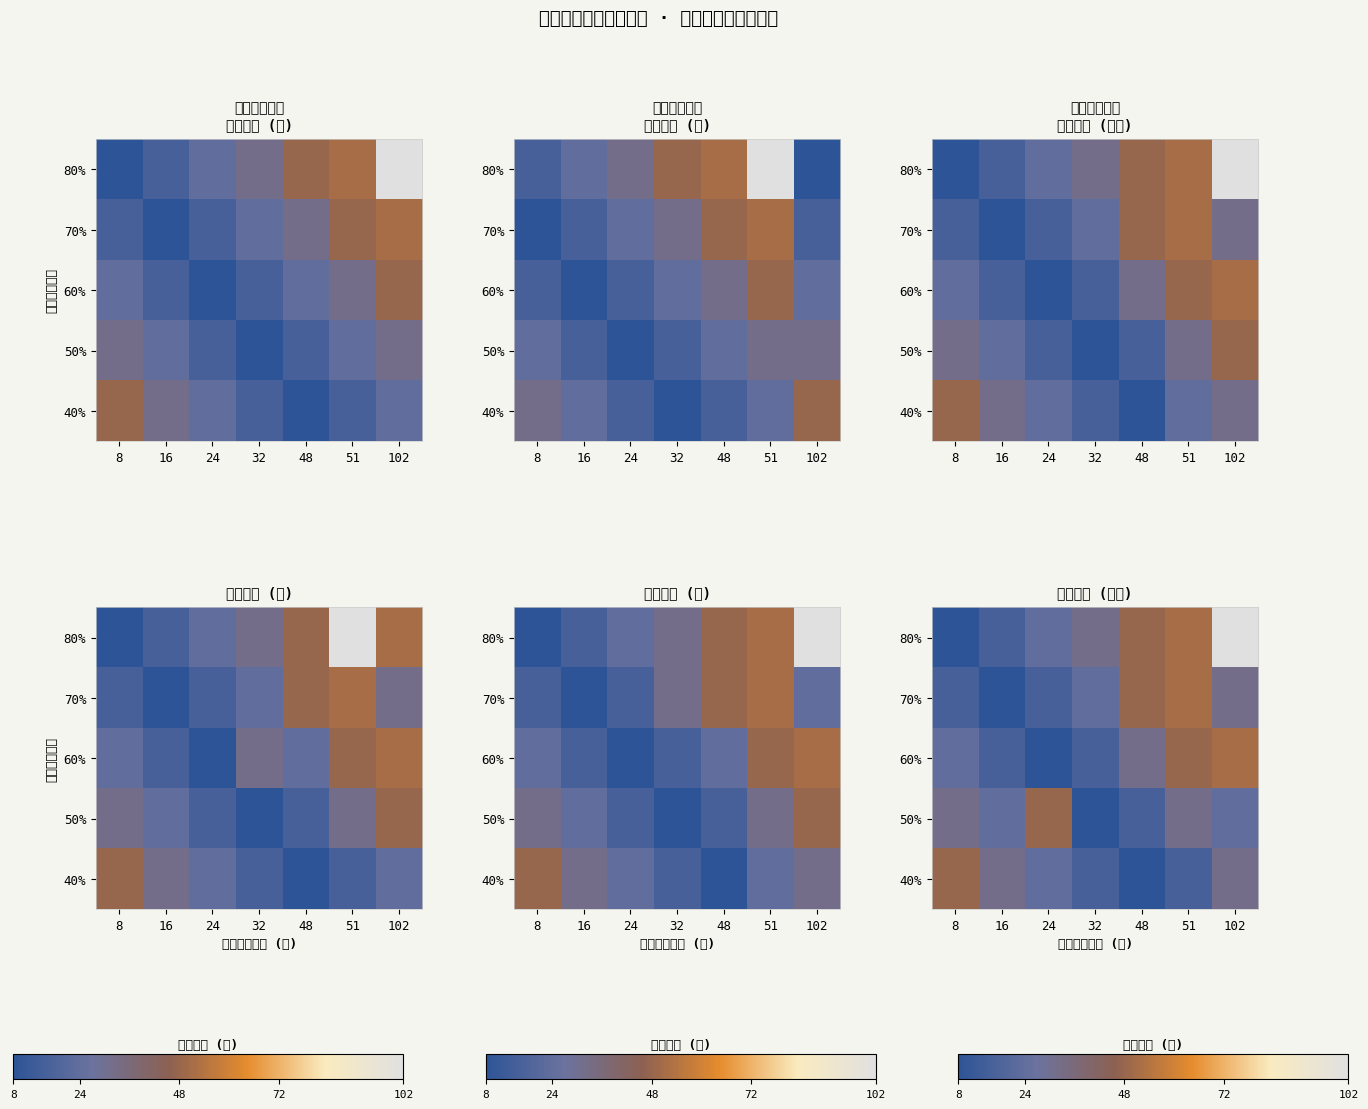

Rank the series at 102 from highest to lowest value.

80%, 60%, 70%, 40%, 50%